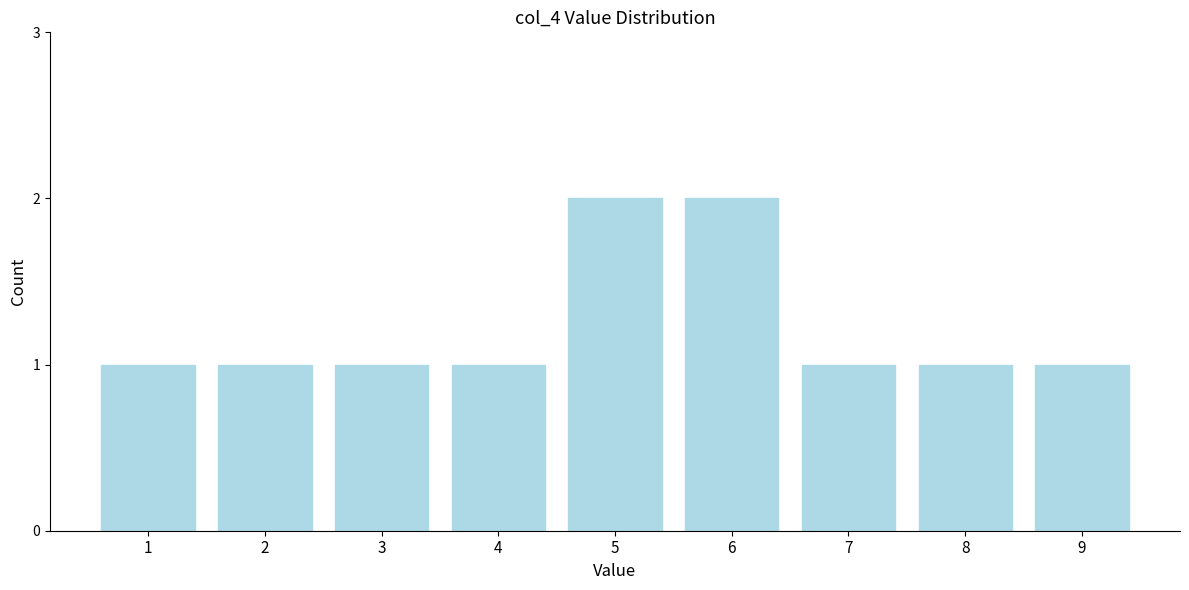

Reading left to right, what are all the values shown in this chart?

1	1	1	1	2	2	1	1	1